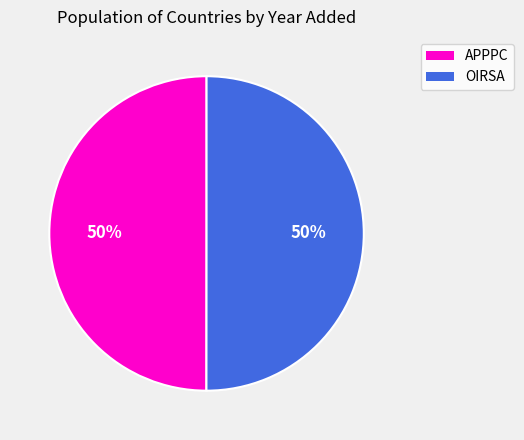

To the nearest percent, what is the combined percentage of APPPC and OIRSA?

100%